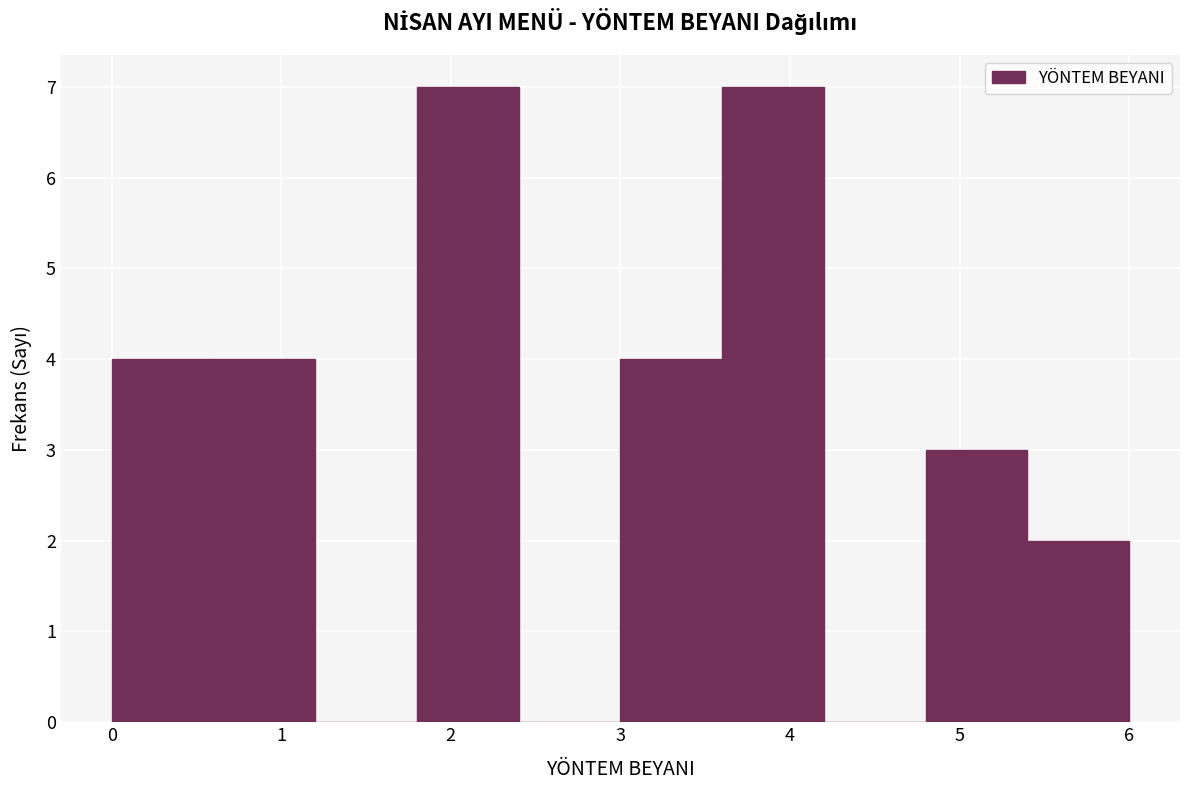

How tall is the bar that spans 0.0 to 0.6 on the x-axis? The values are not printed on the chart, so give them approximately, as read against the axis.

4